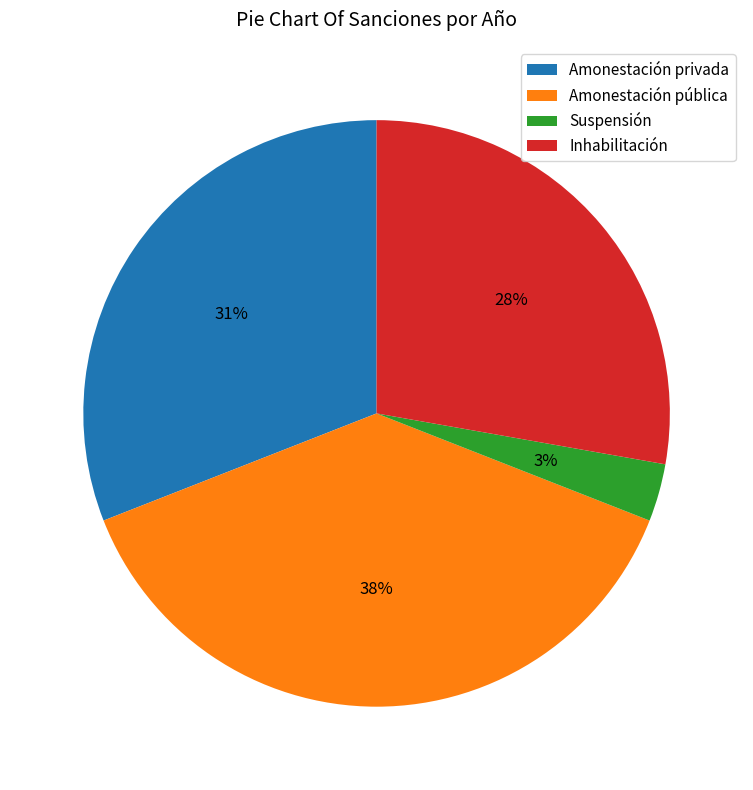

What is the largest slice in the pie chart?

Amonestación pública